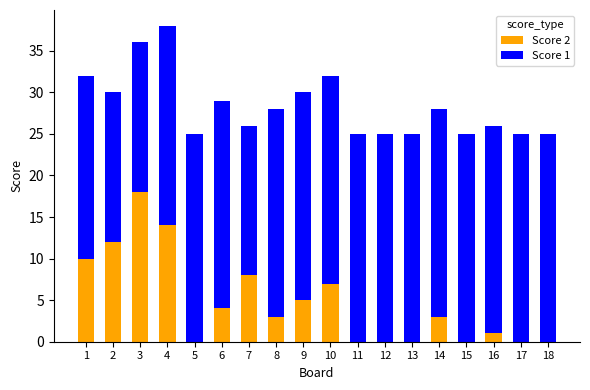

What is the approximate value of Score 2 at 2?

12